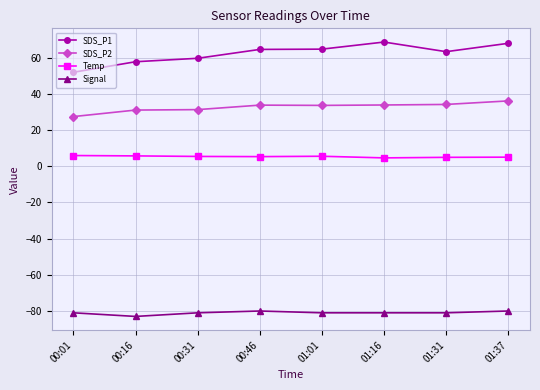

What is the maximum value shown in the chart?

68.6